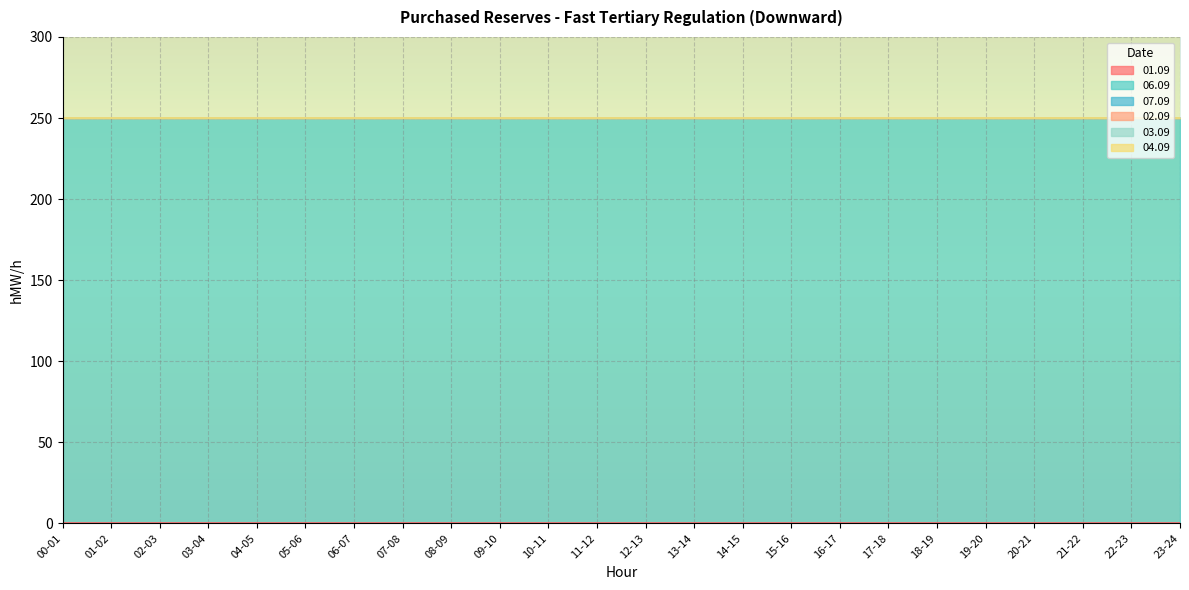

Which category has the highest value in the 07.09 series?

00-01